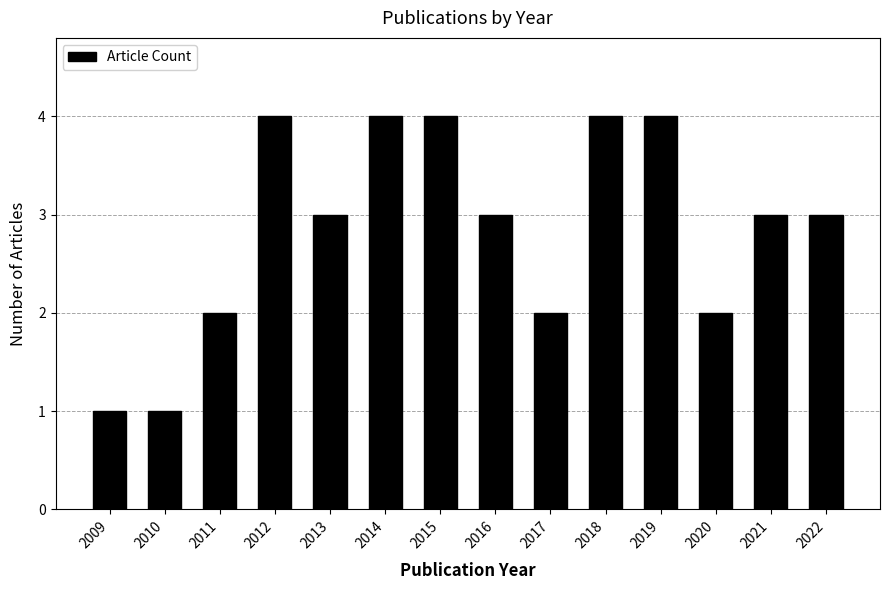

Reading left to right, extract all data points from this chart.

1	1	2	4	3	4	4	3	2	4	4	2	3	3